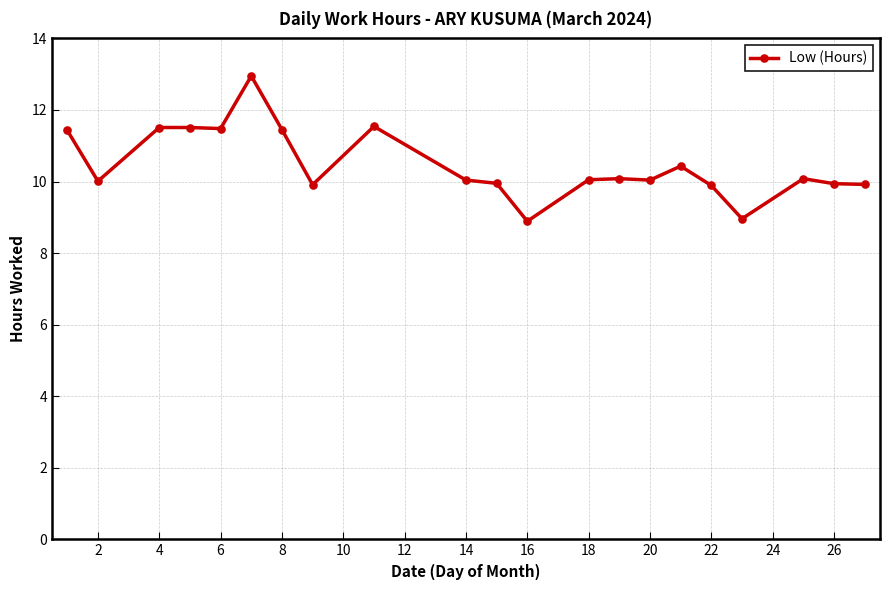

How many lines are shown in the chart?

1